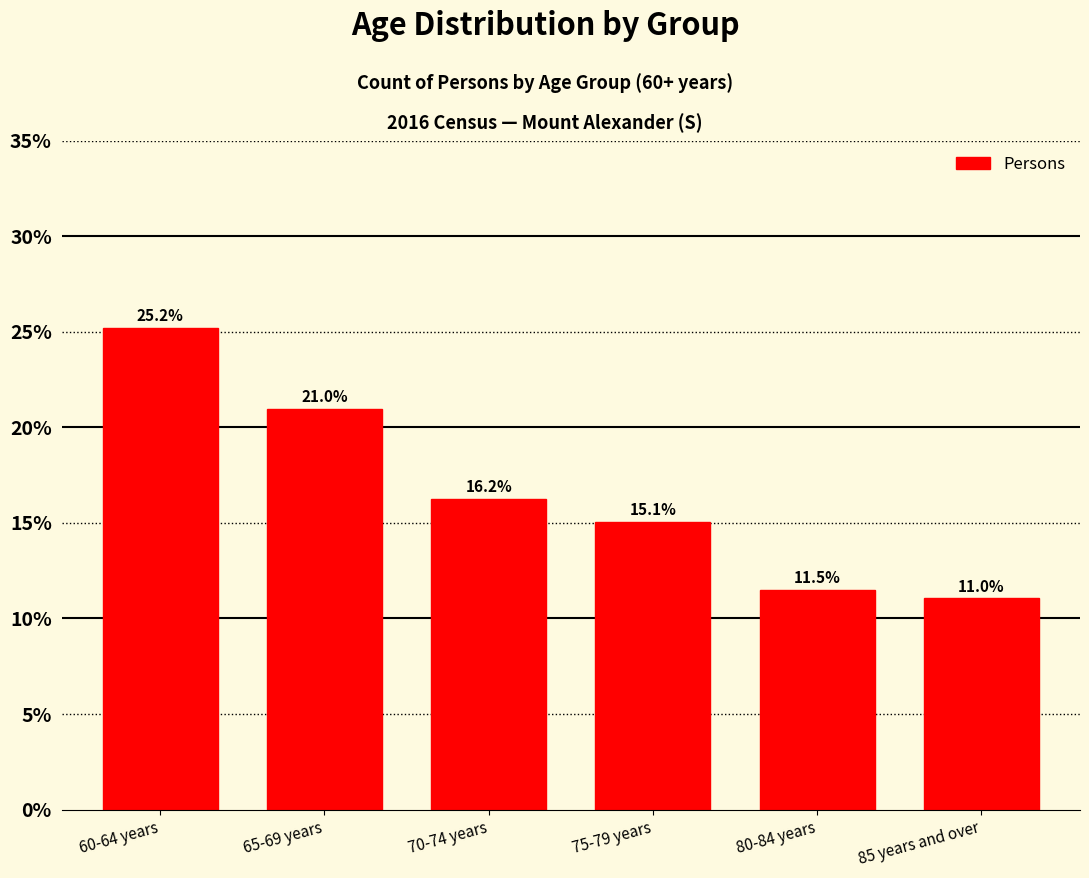

Does the chart contain any negative values?

No